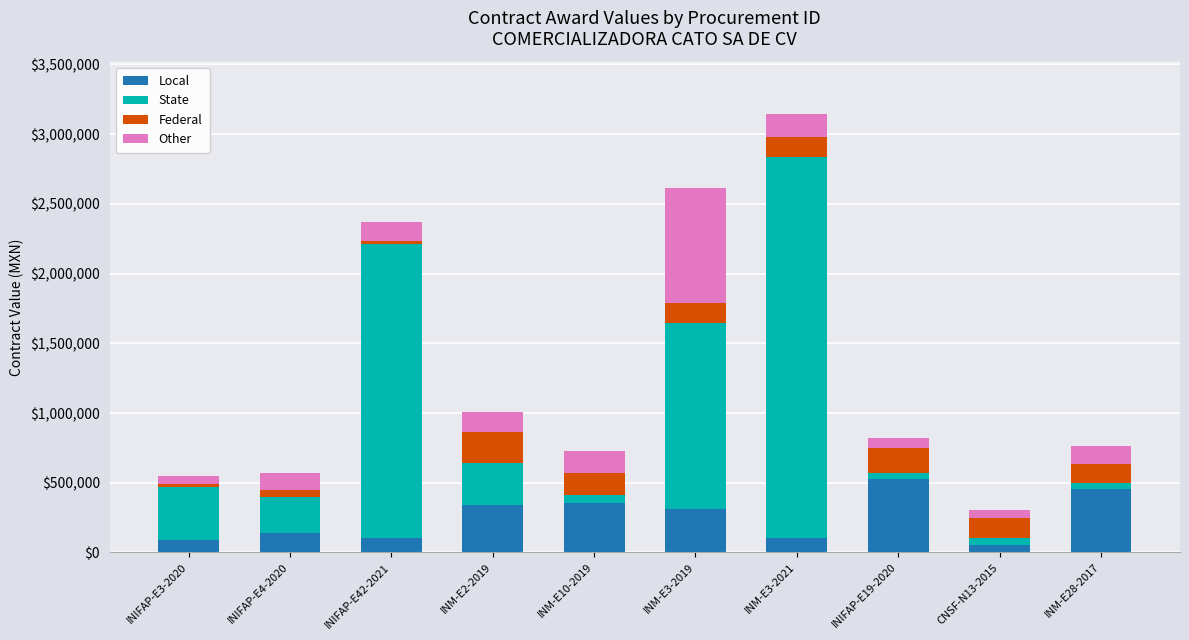

At which category is the sum across all series the highest?

INM-E3-2021